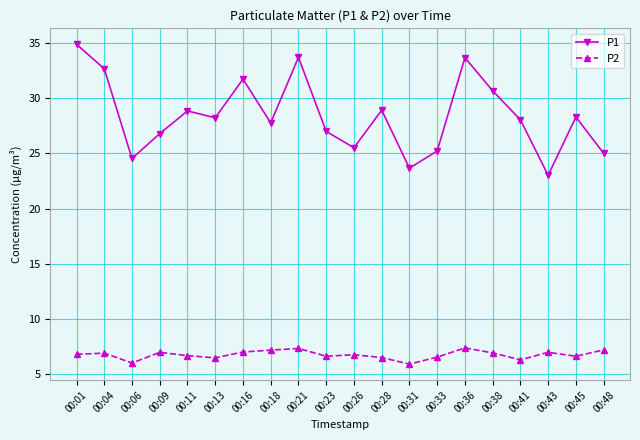

How many categories are shown in the chart?

20